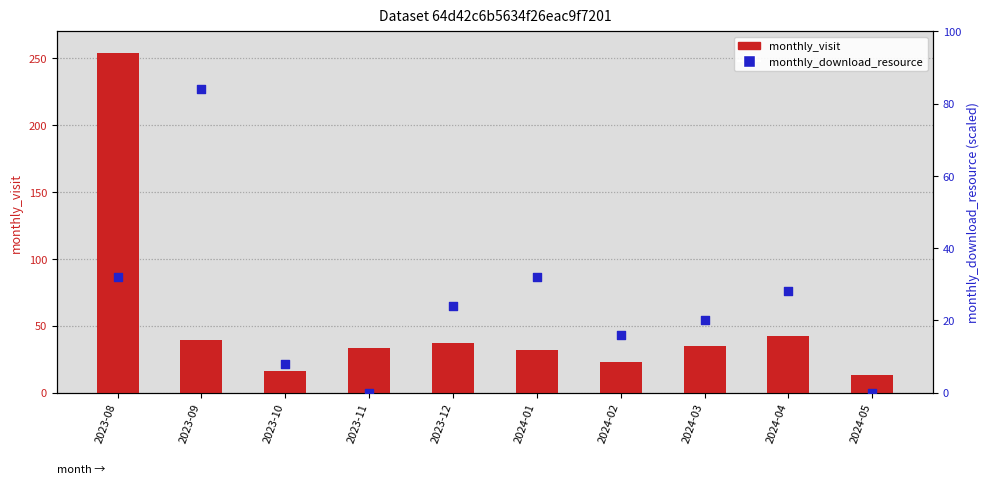

At which category is the sum across all series the highest?

2023-08